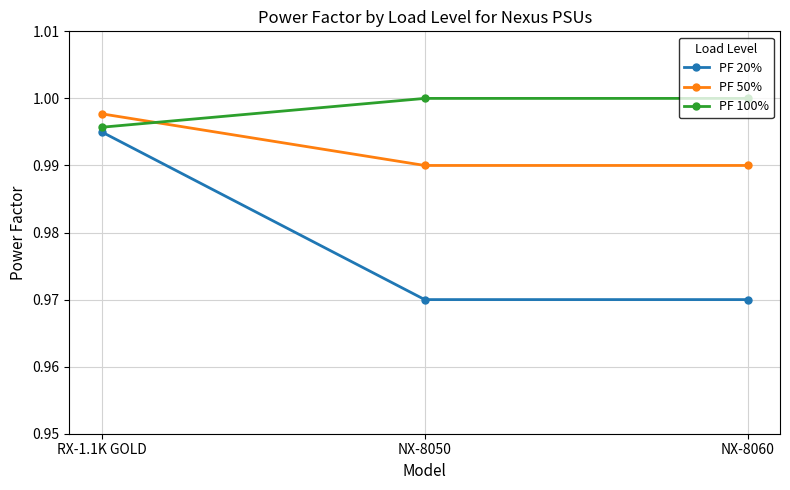

True or false: PF 50% has a value of 1.7 at NX-8050.

False